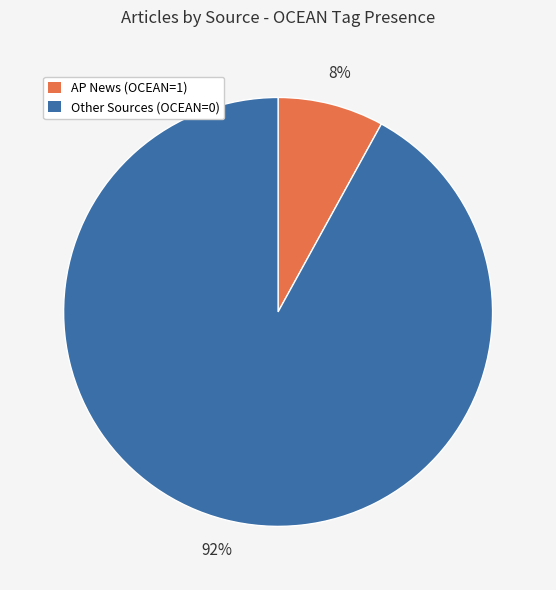

To the nearest percent, what is the average slice percentage?

50%